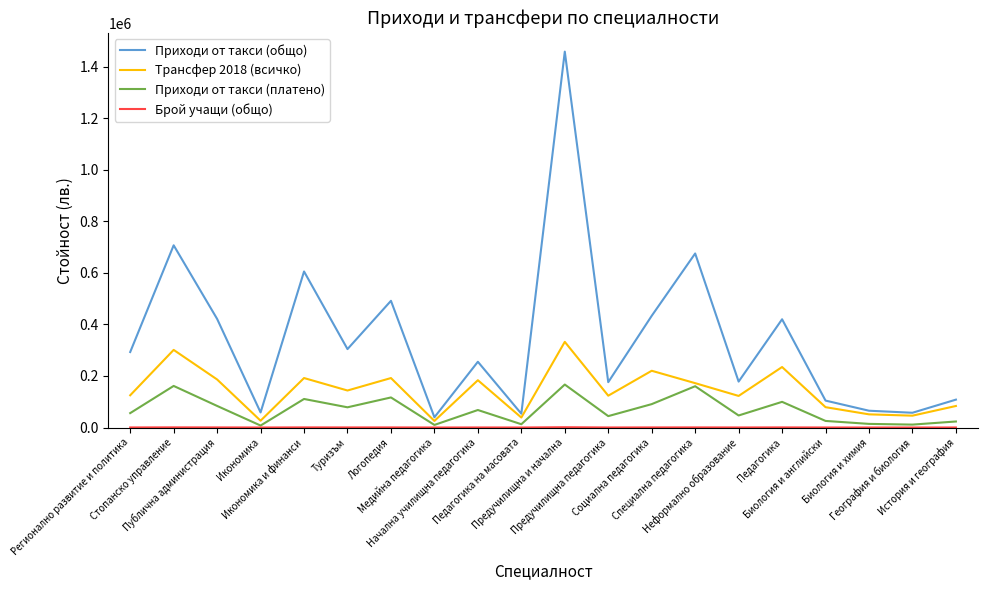

Which series has the largest range (max minus min)?

Приходи от такси (общо)